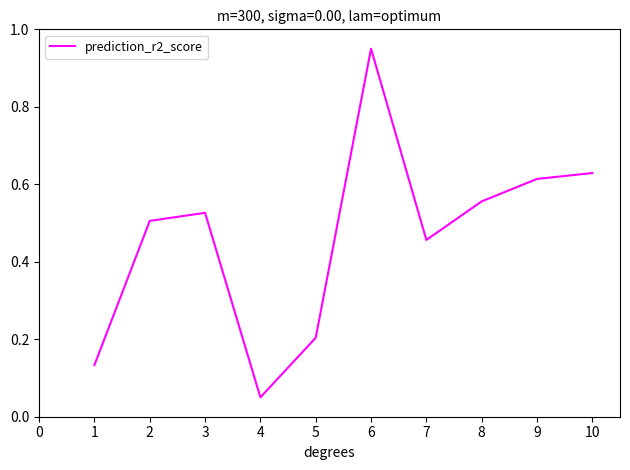

What is the sum of all values?

4.6